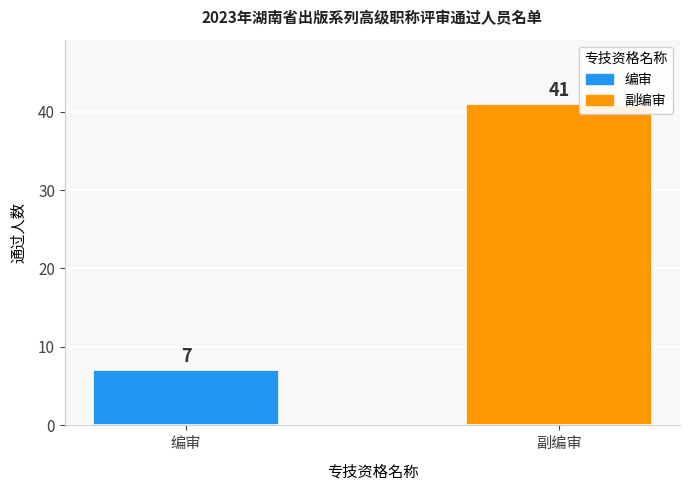

Which has a higher value, 编审 or 副编审?

副编审